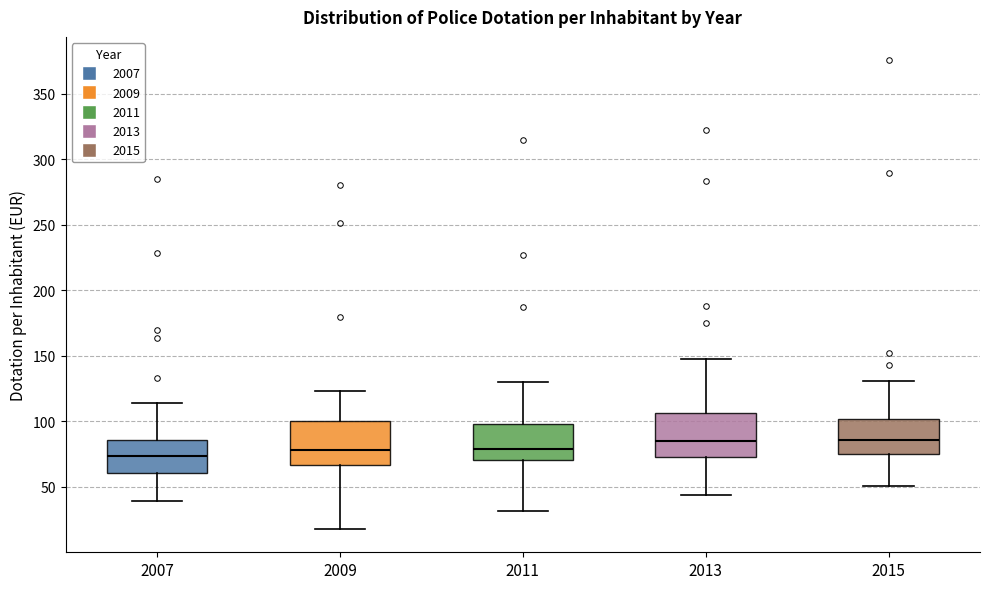

Reading left to right, read every box against the y-axis: the position of its median line, the range the box covers, and the ends of its whiskers. The values are not printed on the chart, so give them approximately, as read against the axis.

2007: median 75, box 60 to 85, whiskers 40 to 115
2009: median 80, box 65 to 100, whiskers 20 to 125
2011: median 80, box 70 to 100, whiskers 30 to 130
2013: median 85, box 75 to 105, whiskers 45 to 145
2015: median 85, box 75 to 100, whiskers 50 to 130